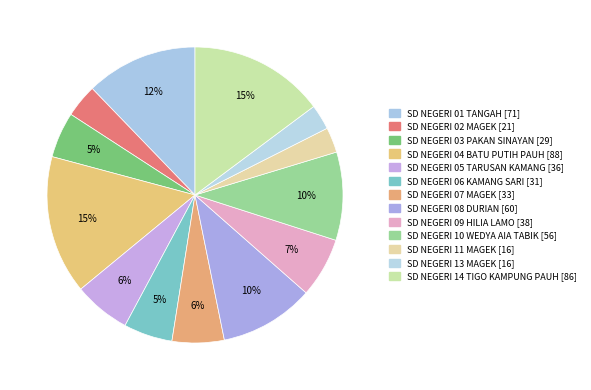

Does SD NEGERI 09 HILIA LAMO account for over 50% of the chart?

No